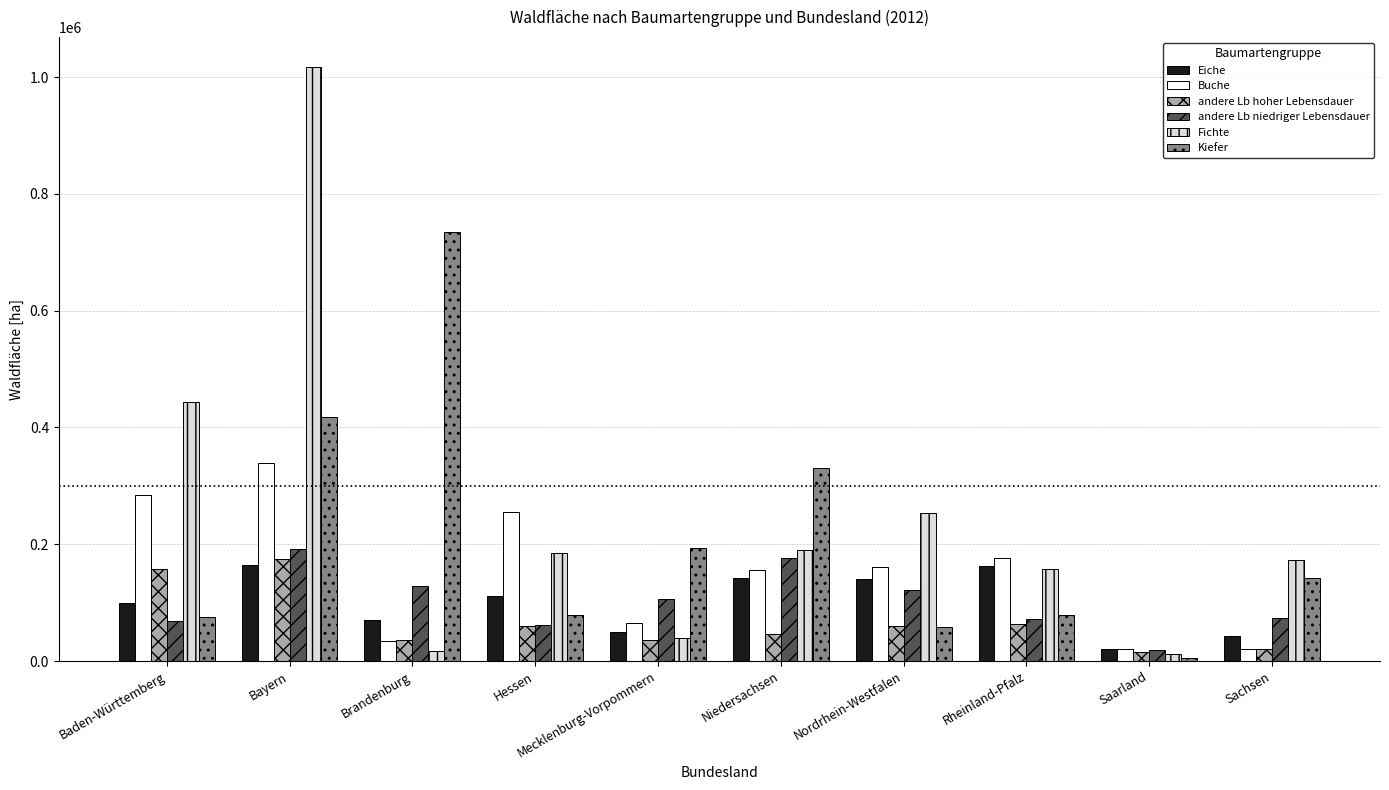

Is the value of andere Lb hoher Lebensdauer at Bayern greater than the value of Eiche at Hessen?

Yes